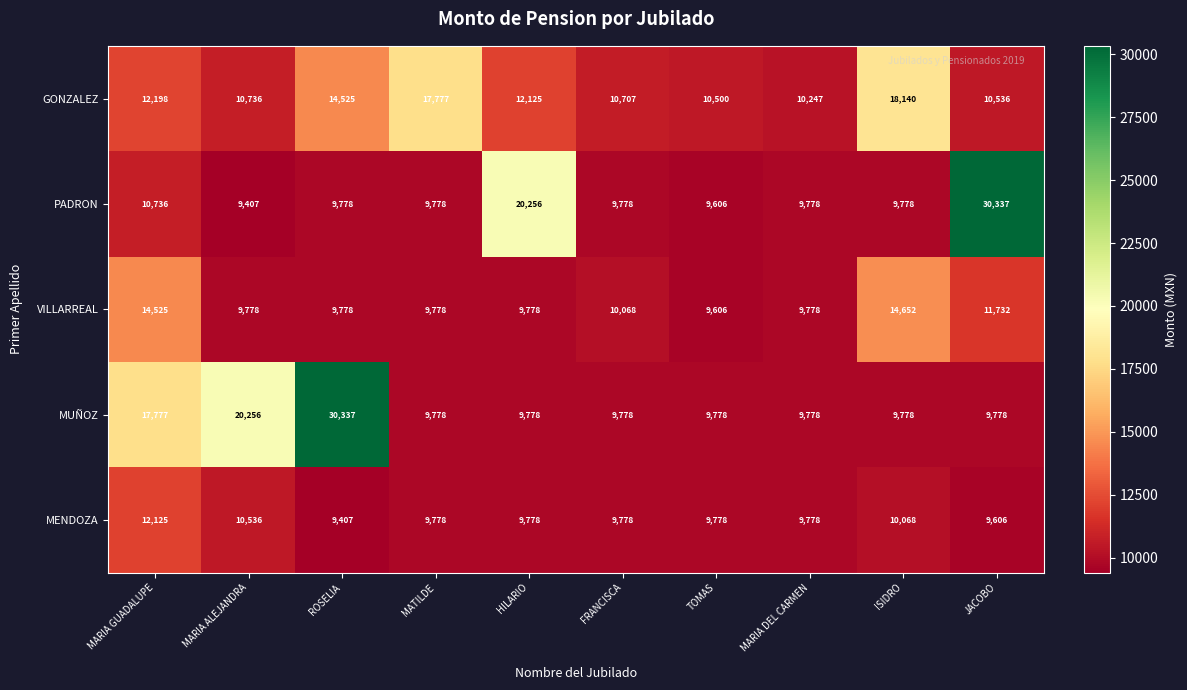

At which label is MENDOZA closest to 10766?

MARIA ALEJANDRA